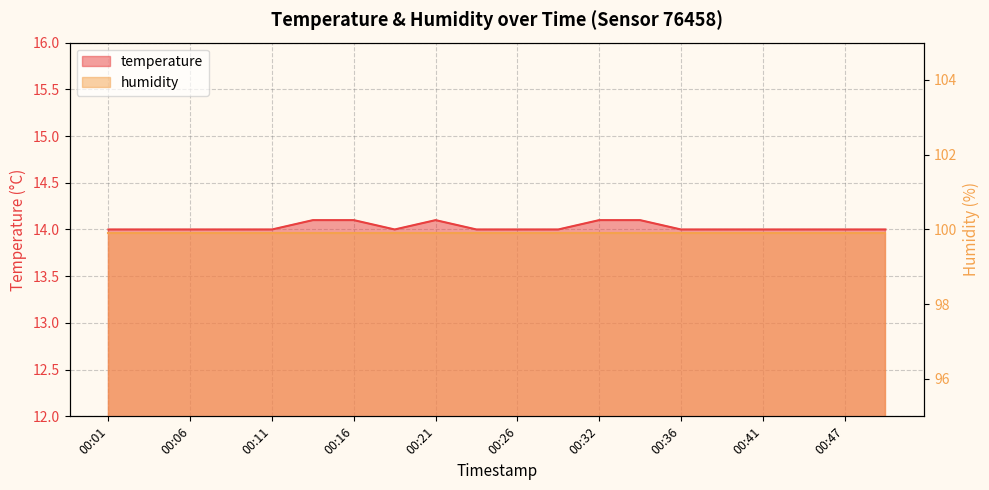

How many values exceed 14?

5